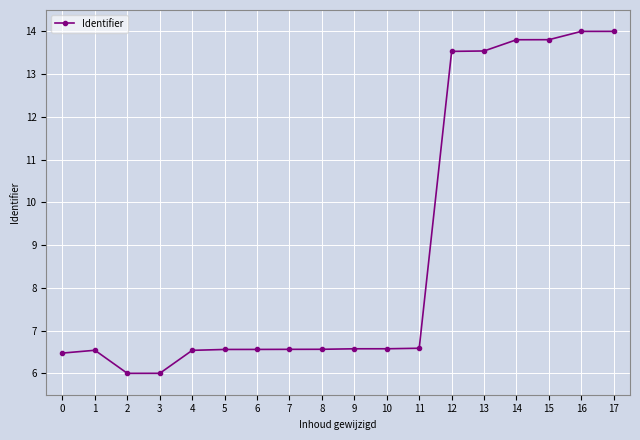

What is the difference between the second highest and second lowest values?

8.0